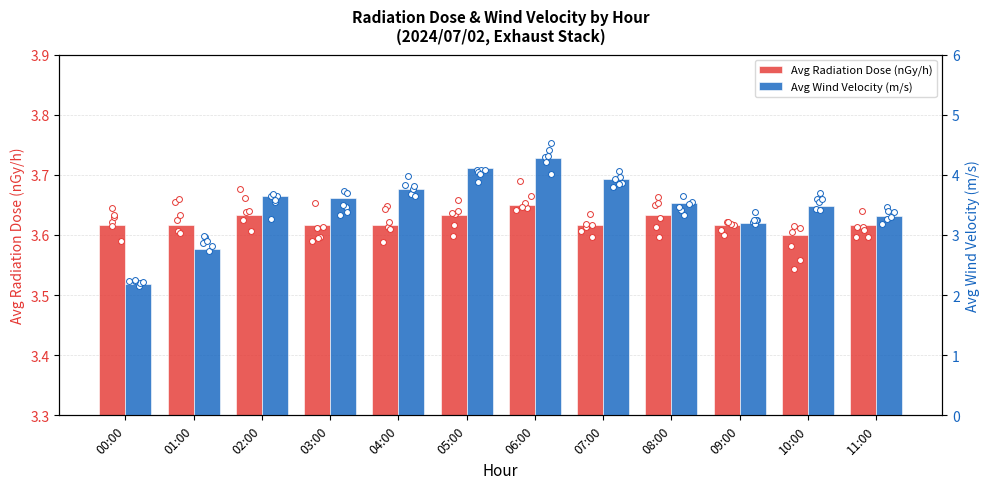

Which series reaches the maximum Y coordinate?

Avg Wind Velocity (m/s)